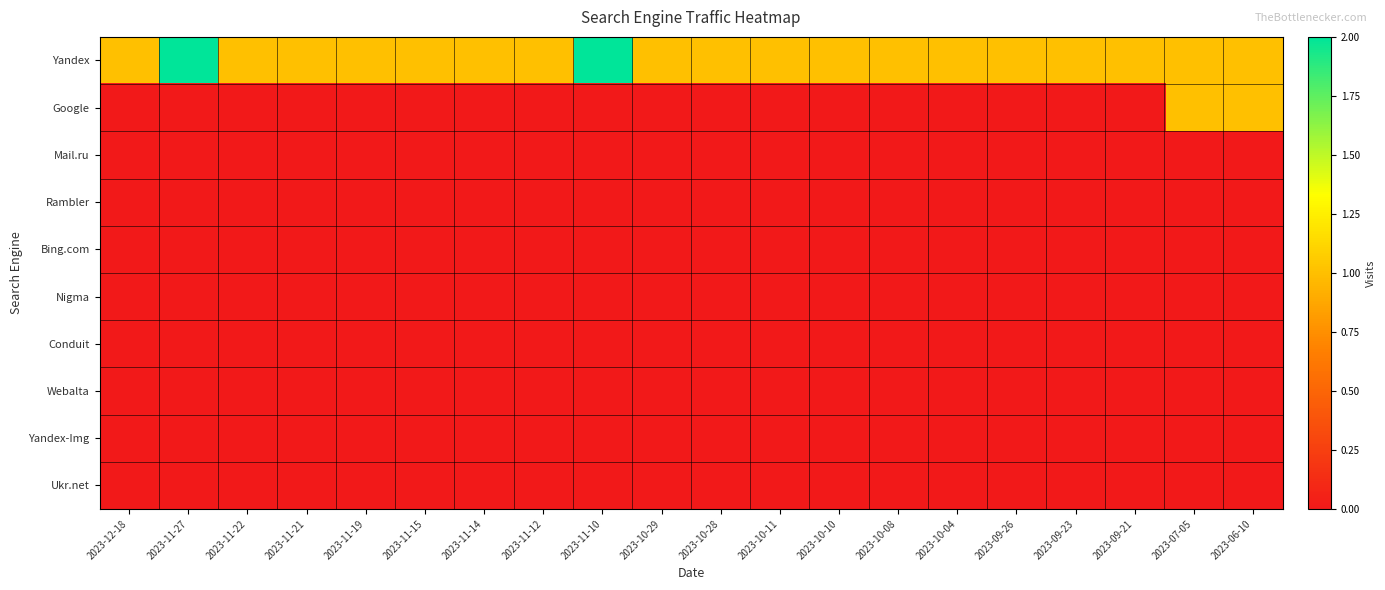

Which series has the largest total across all categories?

Yandex